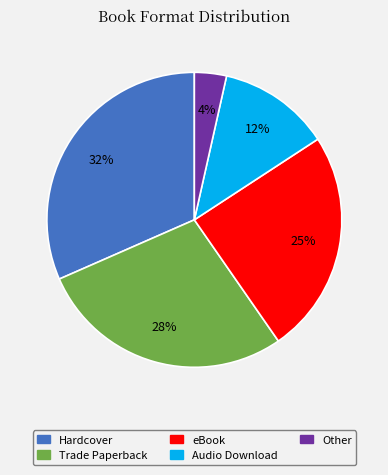

Which has a higher value, Audio Download or eBook?

eBook